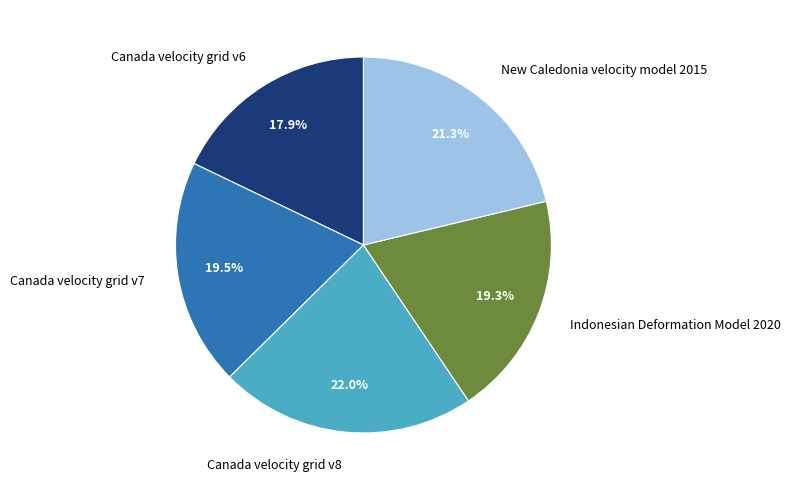

Is there a majority slice in this chart?

No